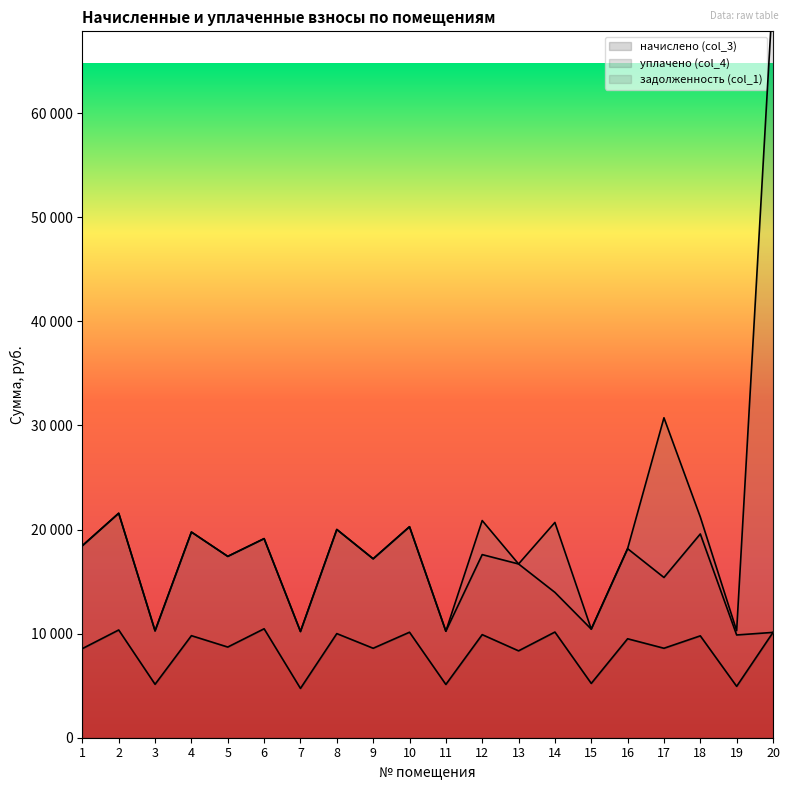

At 3, list the series in order from largest to smallest.

начислено (col_3), уплачено (col_4), задолженность (col_1)